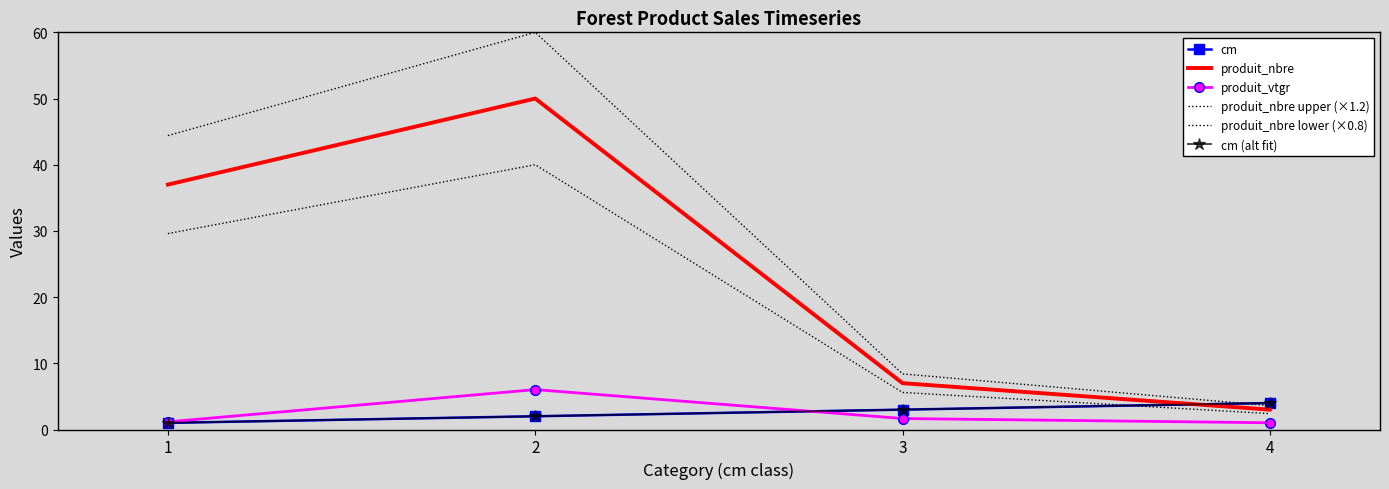

Which series has the largest range (max minus min)?

produit_nbre upper (×1.2)